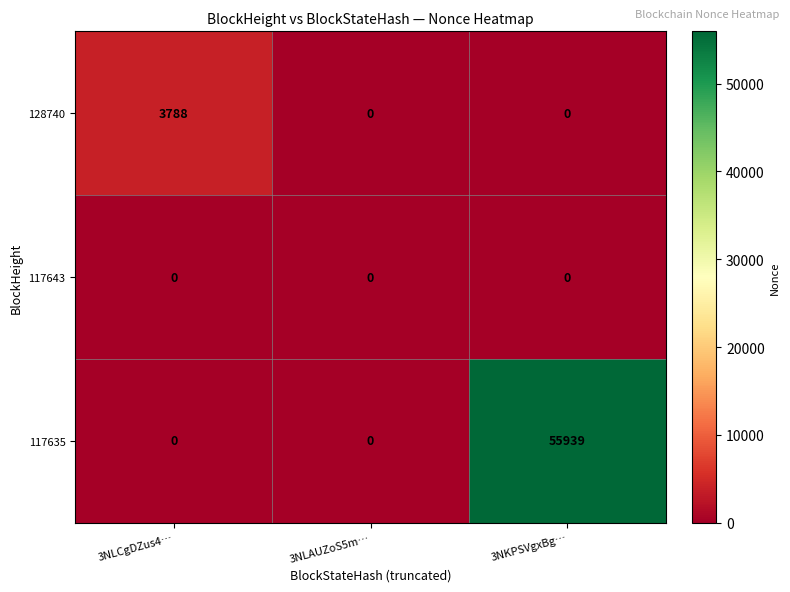

What is the total value across all series at 3NKPSVgxBg…?

55939